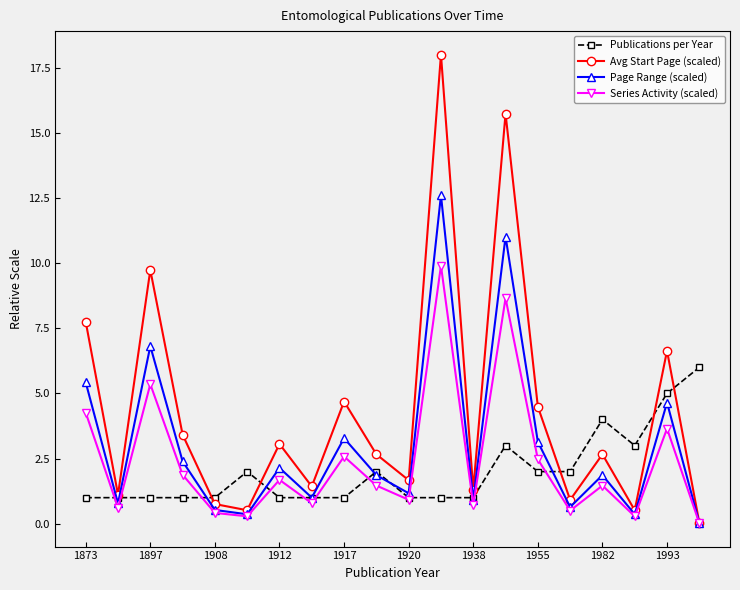

Which series has the largest total across all categories?

Avg Start Page (scaled)